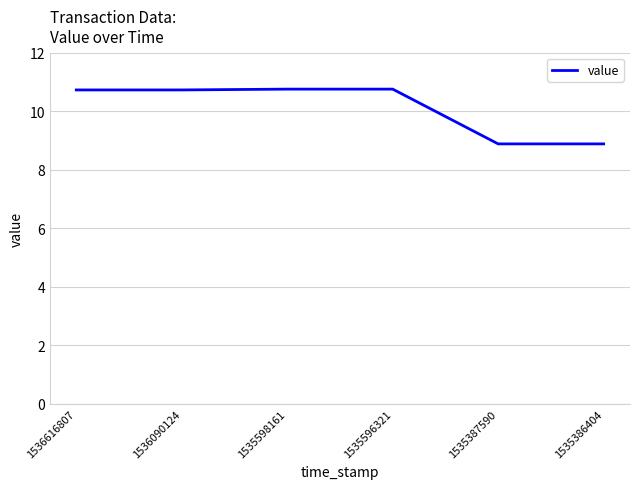

What value does the data have at 1535598161?

10.8